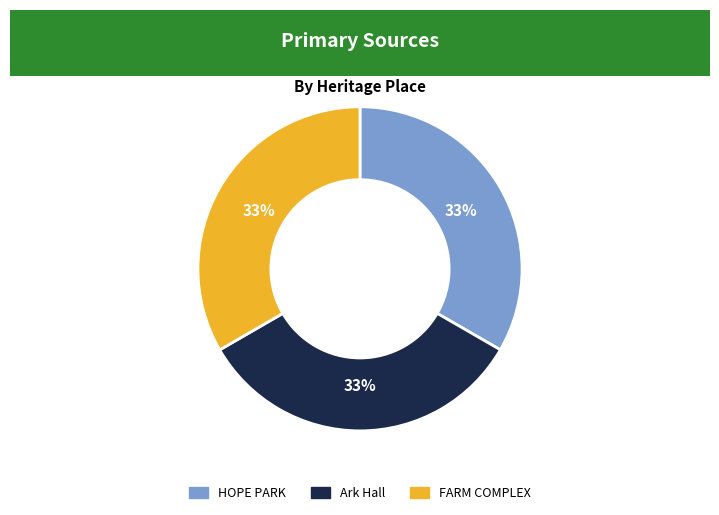

Do Ark Hall and HOPE PARK together represent more than half of the pie?

Yes